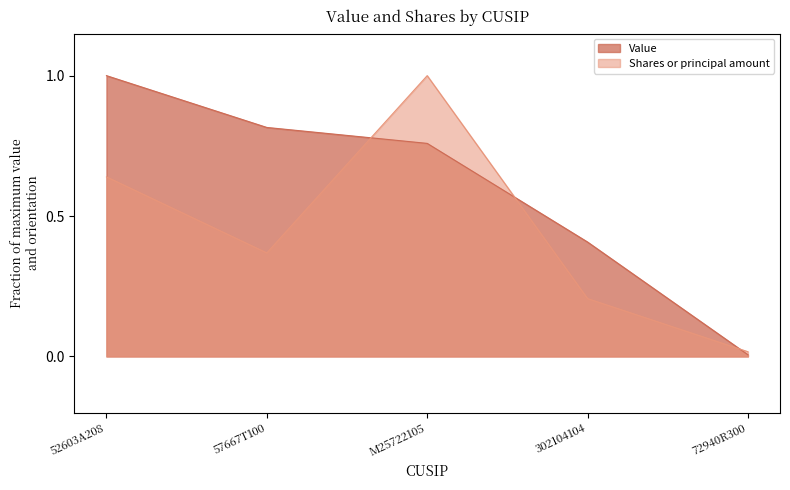

Rank the series by their maximum value, from highest to lowest.

Value, Shares or principal amount